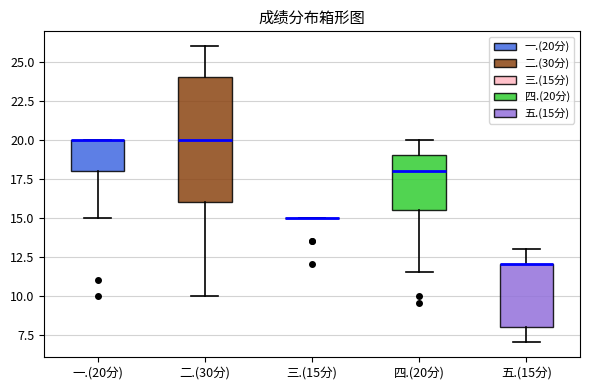

Reading left to right, read every box against the y-axis: the position of its median line, the range the box covers, and the ends of its whiskers. The values are not printed on the chart, so give them approximately, as read against the axis.

一.(20分): median 20.0 (drawn on the box's upper edge), box 18.0 to 20.0, whiskers 15.0 to 20.0
二.(30分): median 20.0, box 16.0 to 24.0, whiskers 10.0 to 26.0
三.(15分): box collapsed to a line at 15.0, whiskers 15.0 to 15.0
四.(20分): median 18.0, box 15.5 to 19.0, whiskers 11.5 to 20.0
五.(15分): median 12.0 (drawn on the box's upper edge), box 8.0 to 12.0, whiskers 7.0 to 13.0